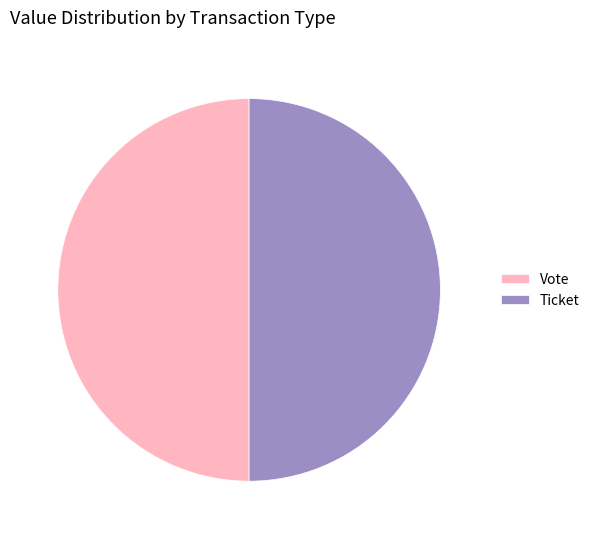

Do Ticket and Vote together represent more than half of the pie?

Yes